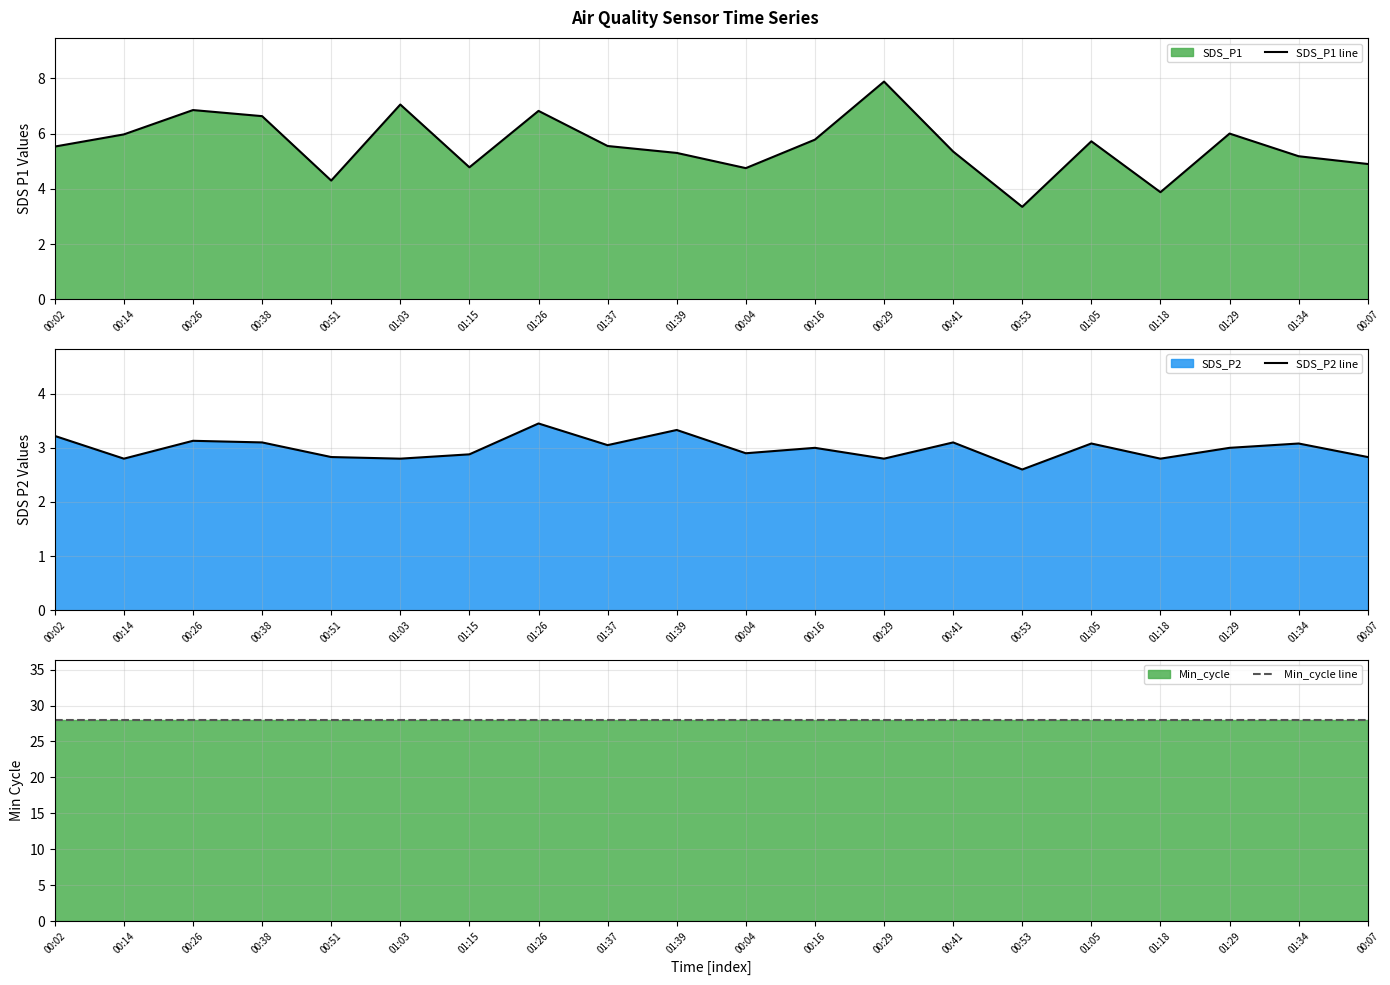

True or false: SDS_P2 line and Min_cycle line intersect in this chart.

False